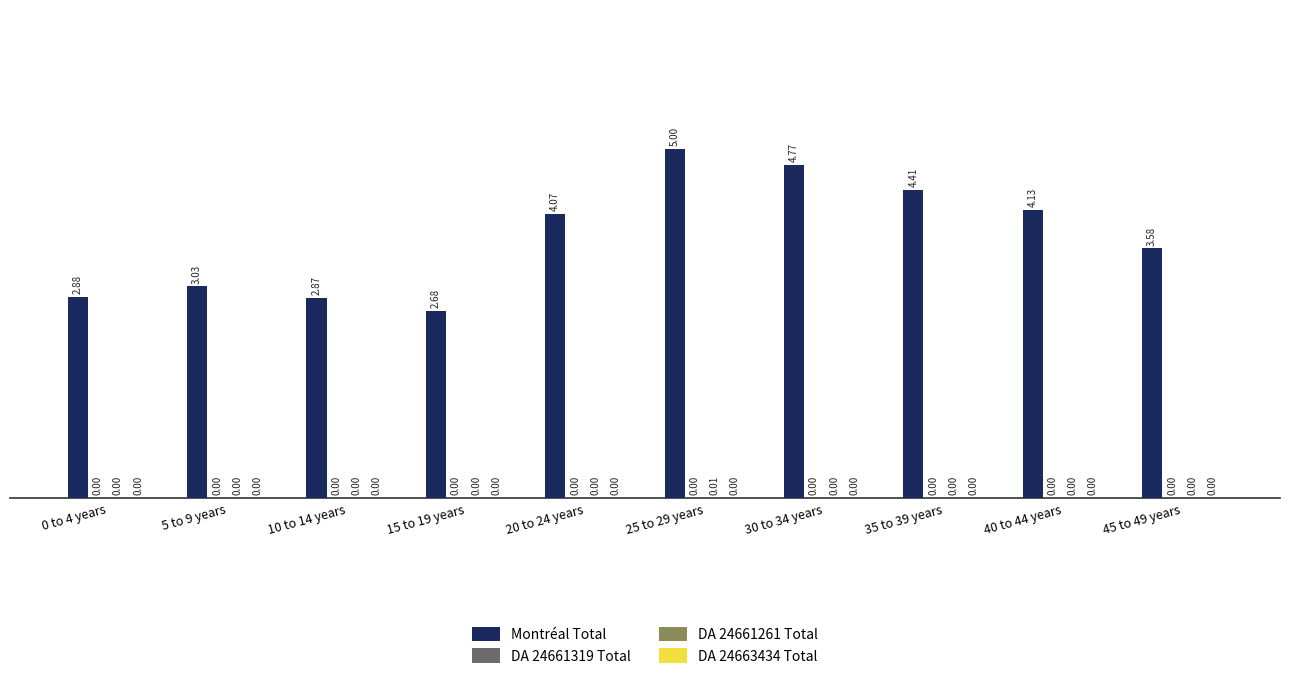

At which category is the sum across all series the highest?

25 to 29 years